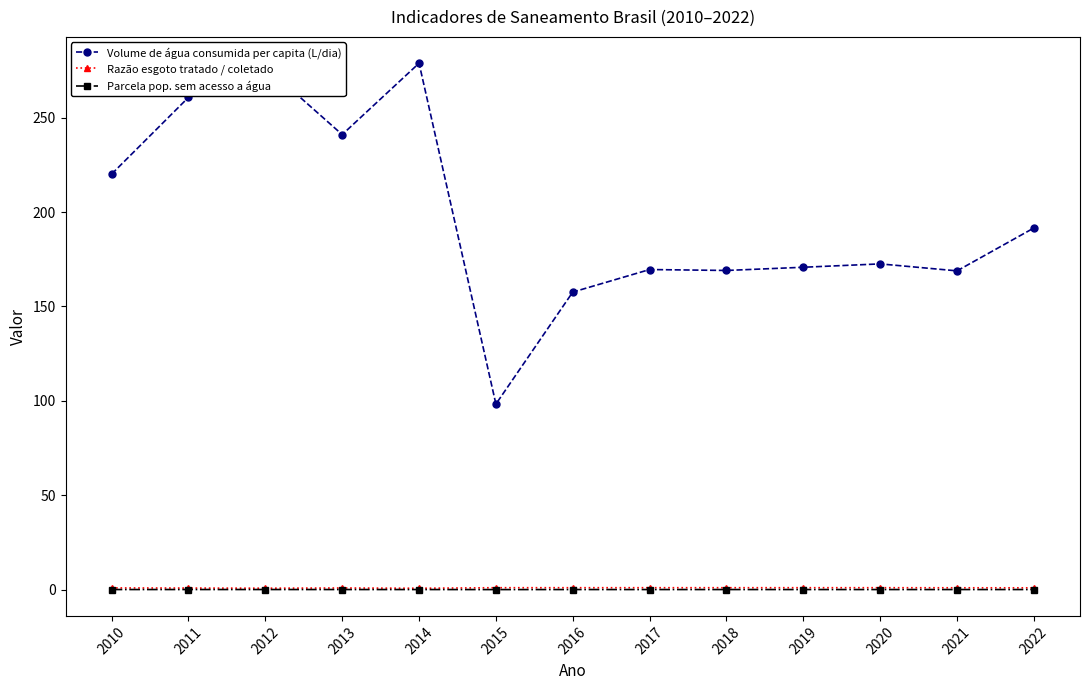

At which category does Volume de água consumida per capita (L/dia) reach its first local peak?

2012